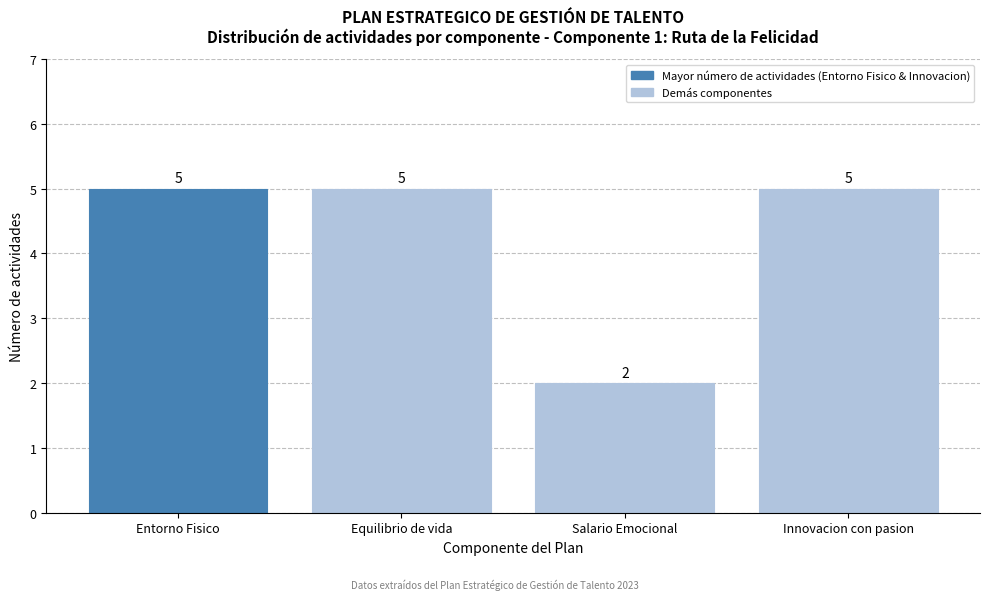

Reading left to right, what are all the values shown in this chart?

5	5	2	5